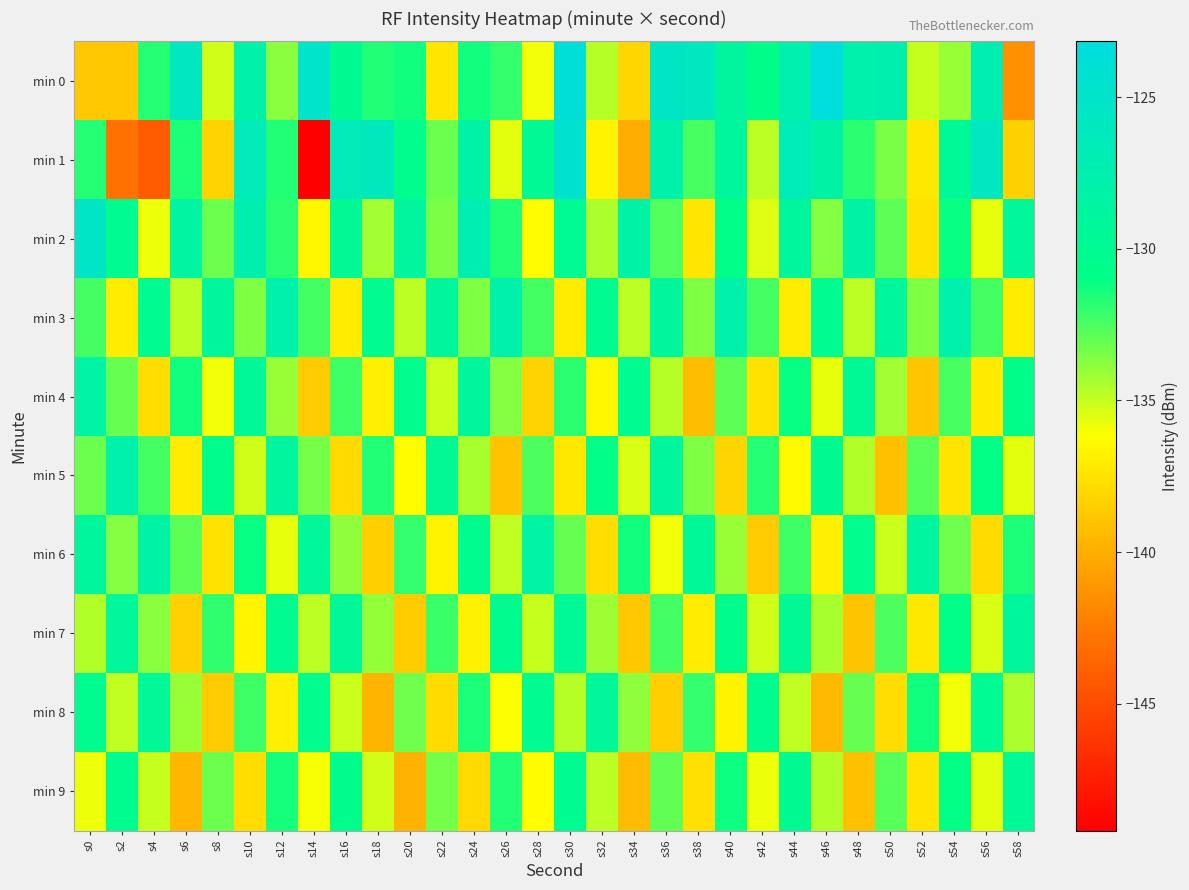

What is the difference between the highest and lowest values at s56?

12.1